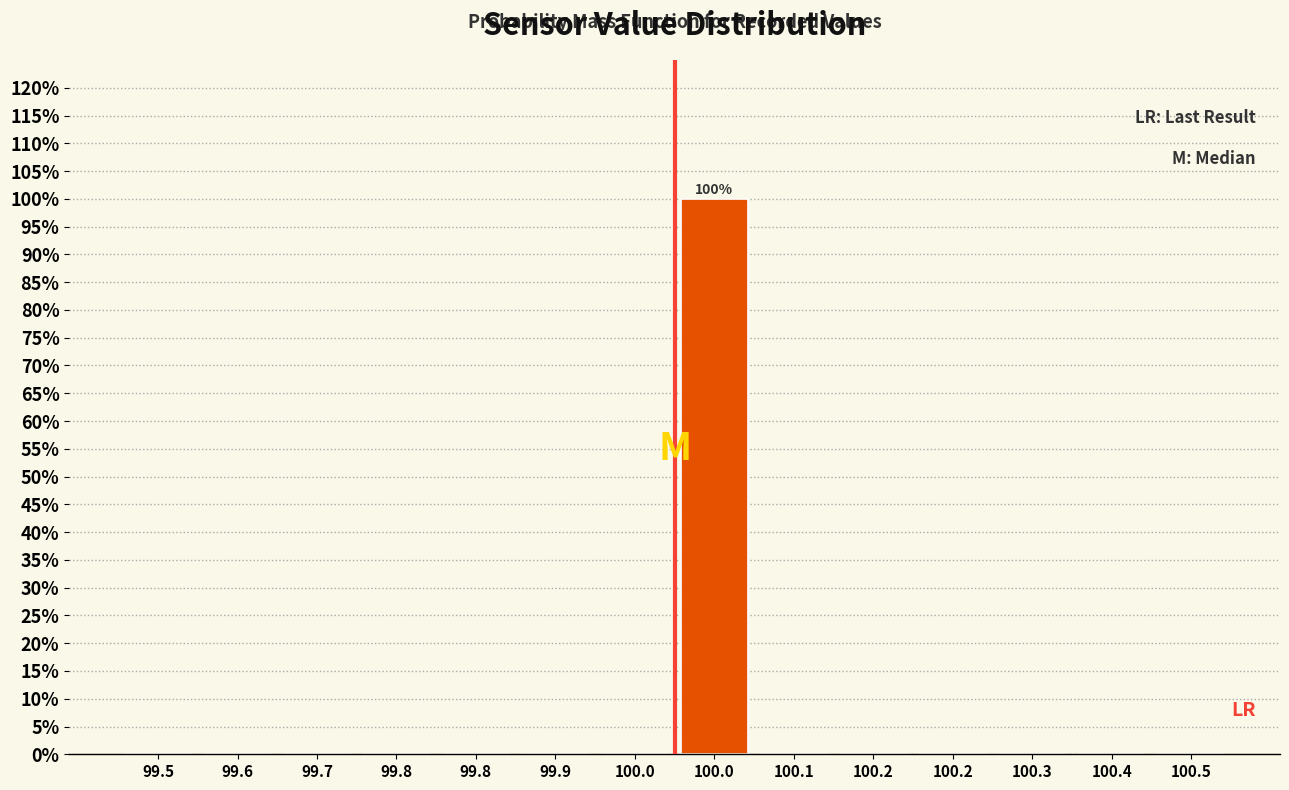

How many series are shown in this chart?

1